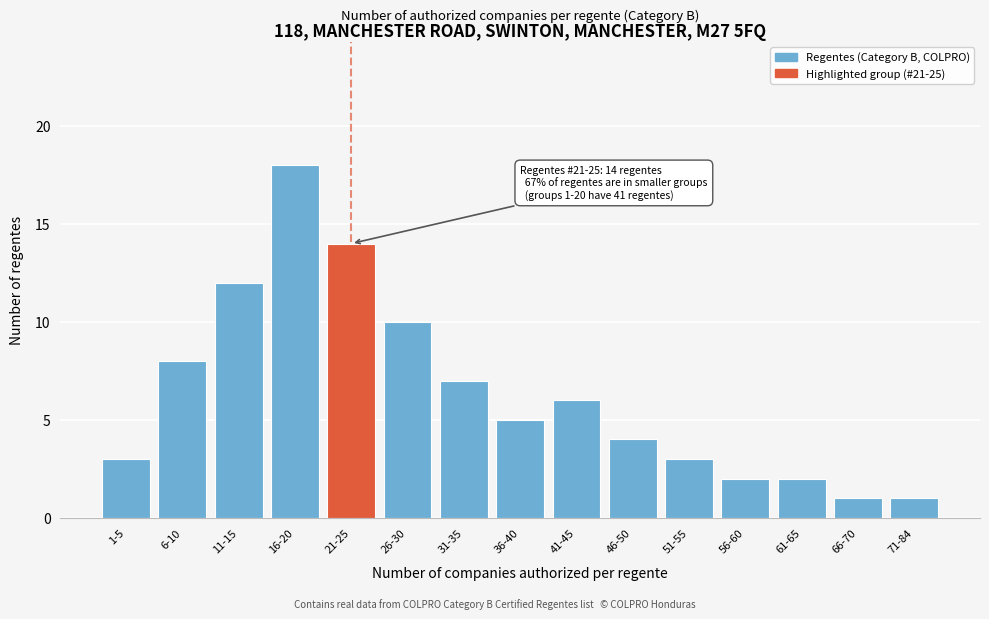

Reading left to right, extract all data points from this chart.

3	8	12	18	14	10	7	5	6	4	3	2	2	1	1